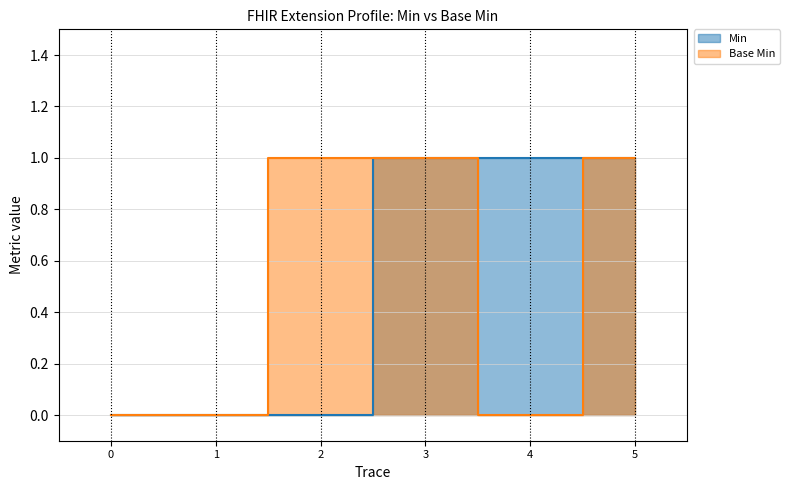

True or false: Min and Base Min cross at least once.

False